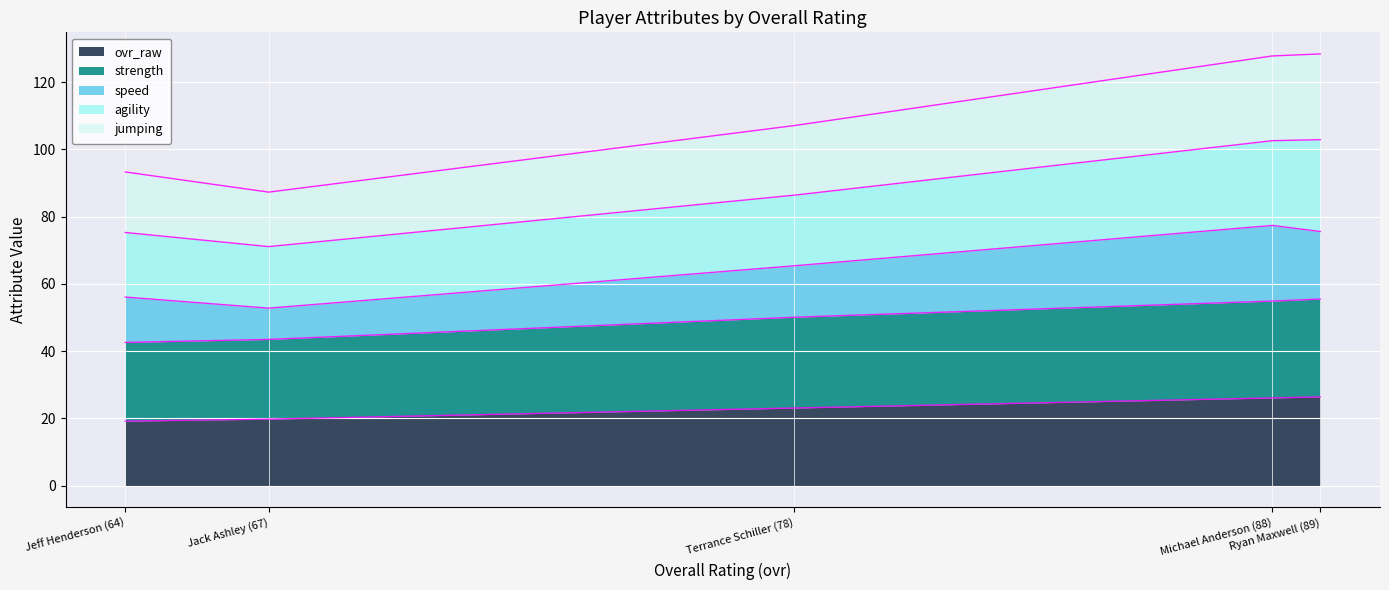

What is the minimum value for ovr_raw?

19.2